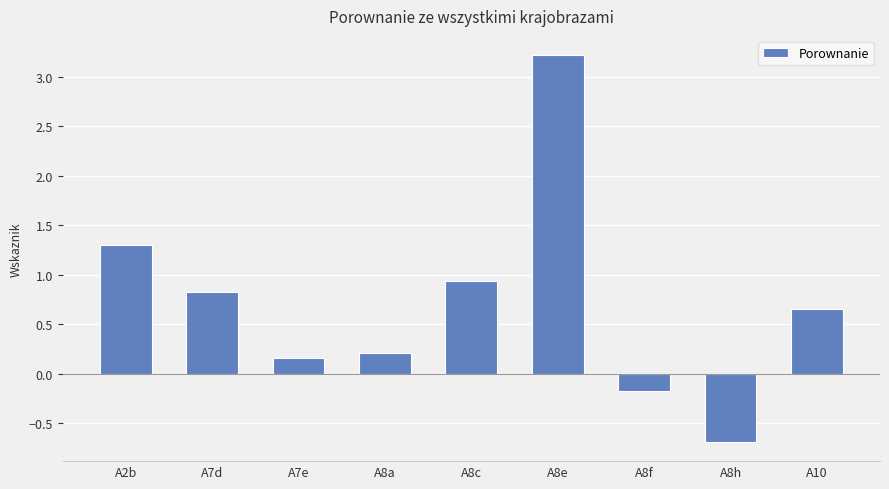

What is the change in value from A2b to A10?

-0.6